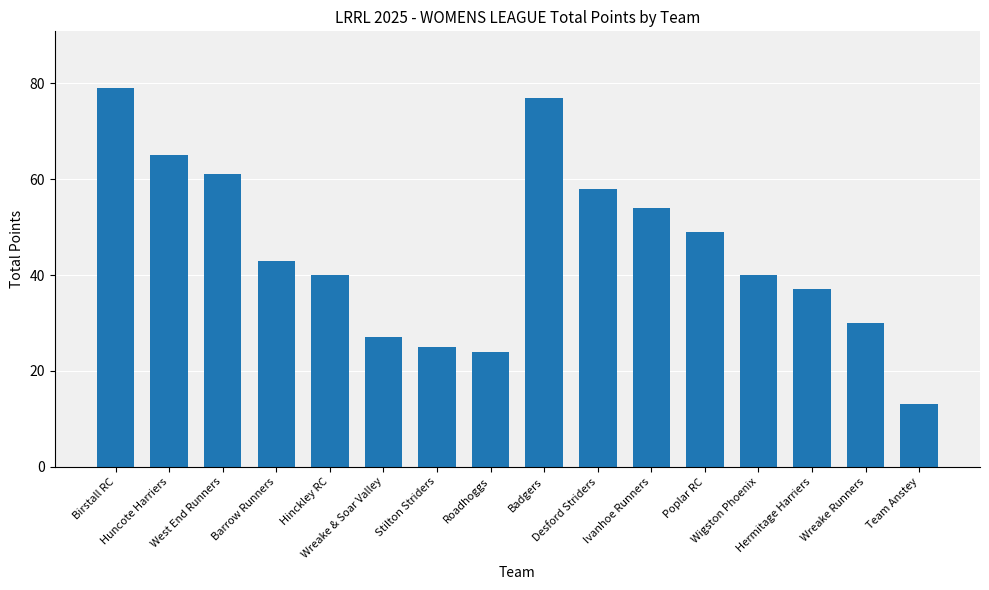

The chart shows a value of 49 at Poplar RC. True or false?

True